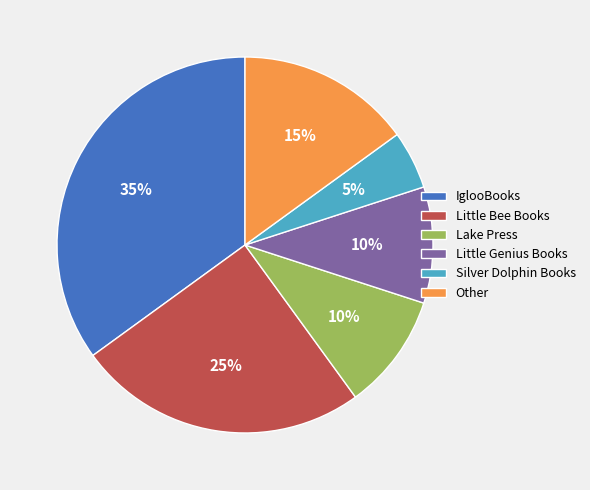

To the nearest percent, what portion does Other represent?

15%